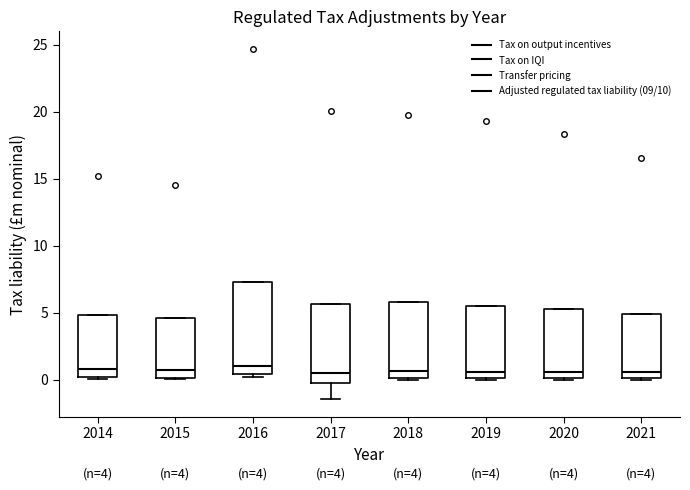

Which box is the tallest, from its lower edge to its upper edge?

2016